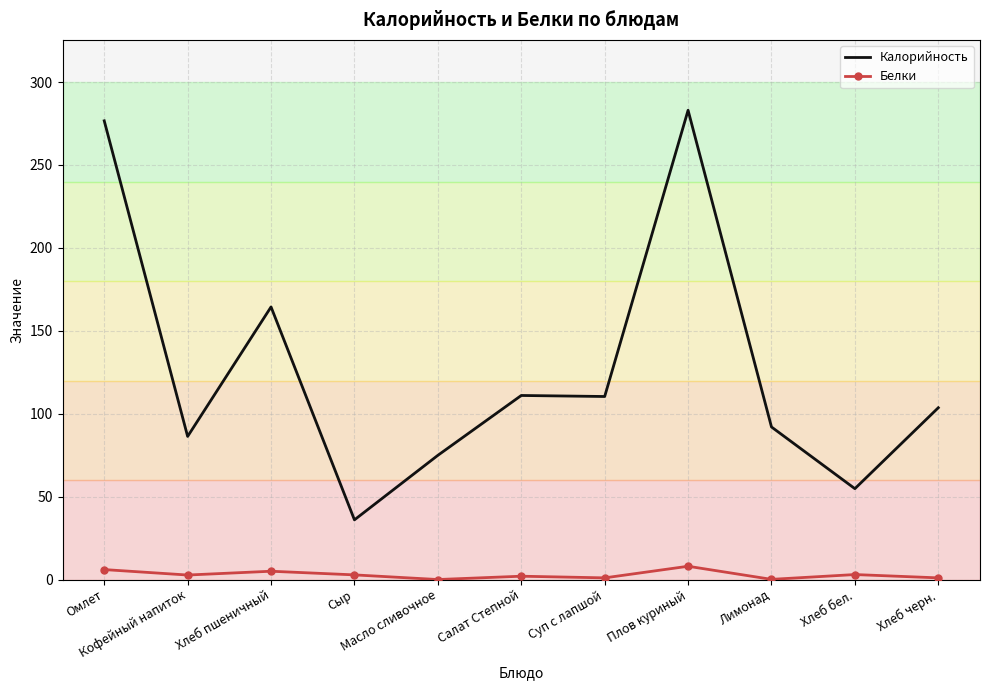

Is the value of Калорийность at Суп с лапшой greater than the value of Белки at Лимонад?

Yes